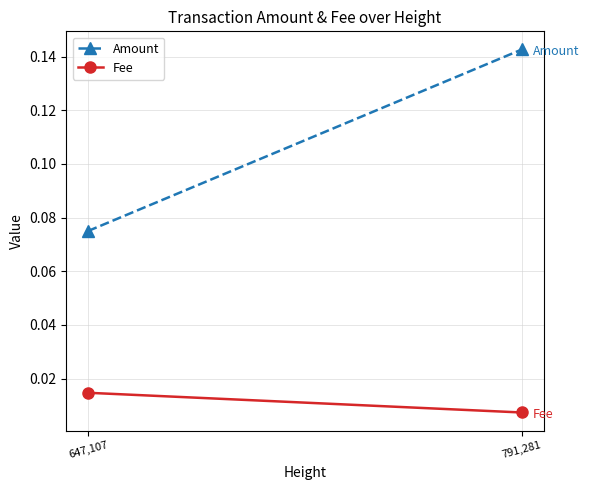

Is this an area chart (filled region under the line)?

No